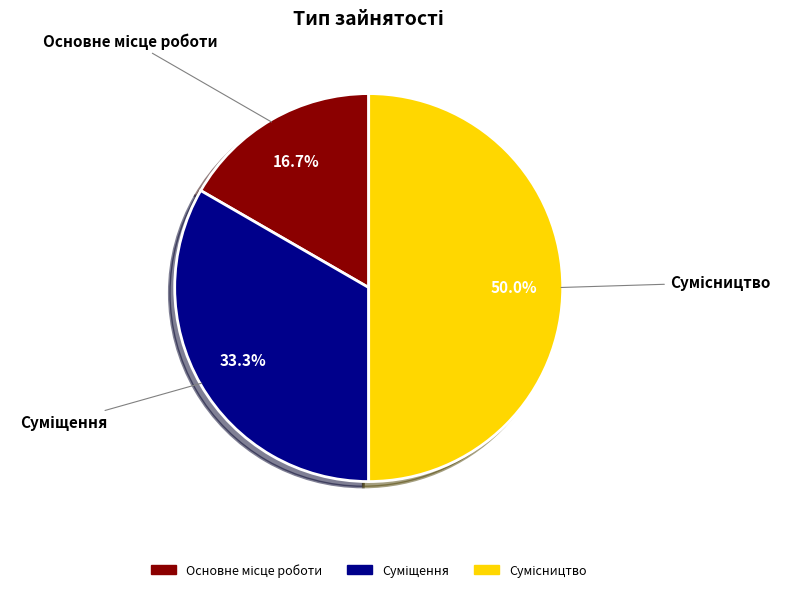

What is the smallest slice in the pie chart?

Основне місце роботи